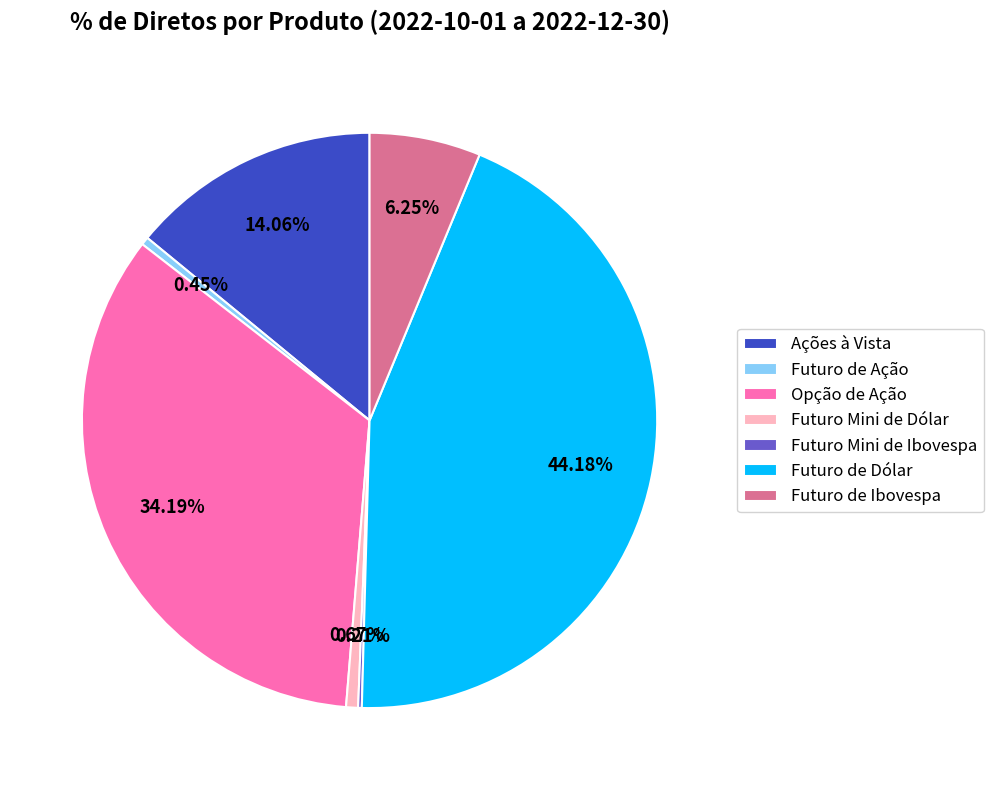

Combined, do Futuro Mini de Dólar and Opção de Ação account for over 50%?

No